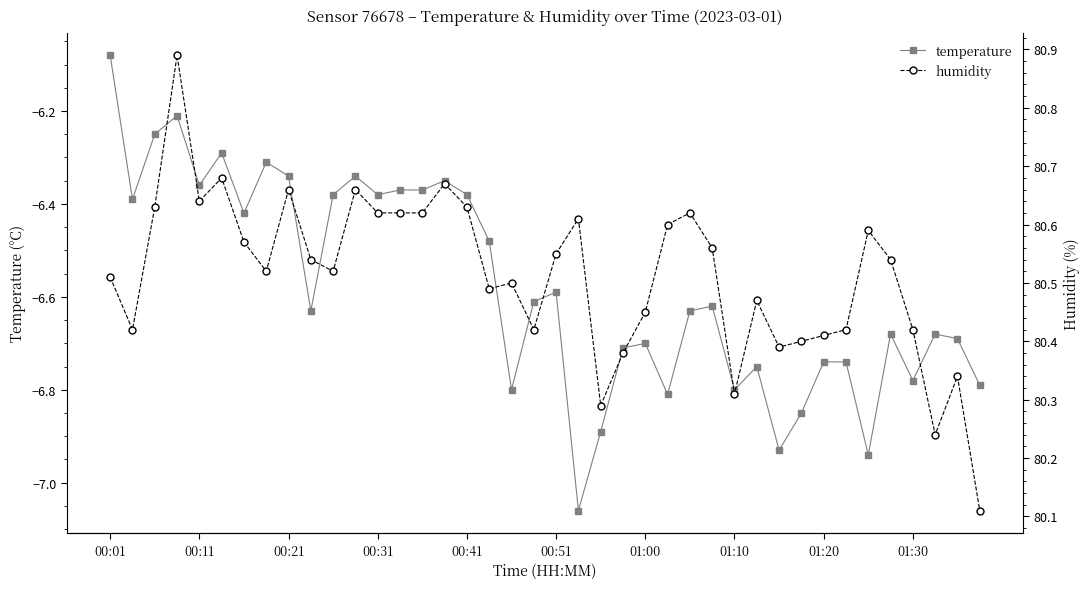

At which label is temperature closest to -6?

00:01